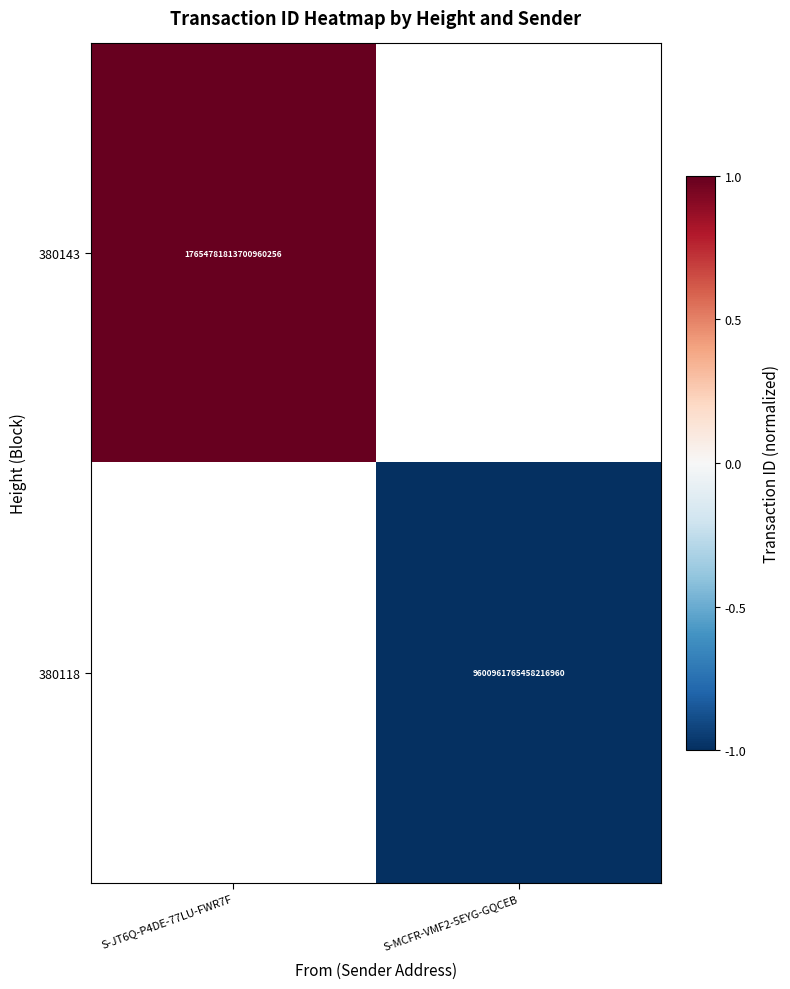

Rank the series at S-JT6Q-P4DE-77LU-FWR7F from lowest to highest value.

380143, 380118